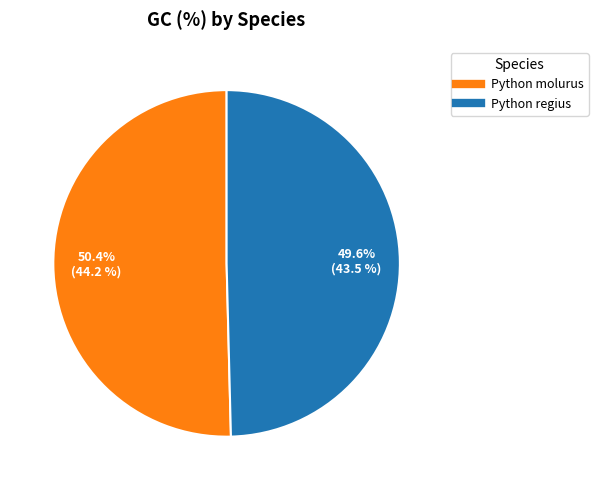

What percentage is the Python molurus slice, to the nearest percent?

50%